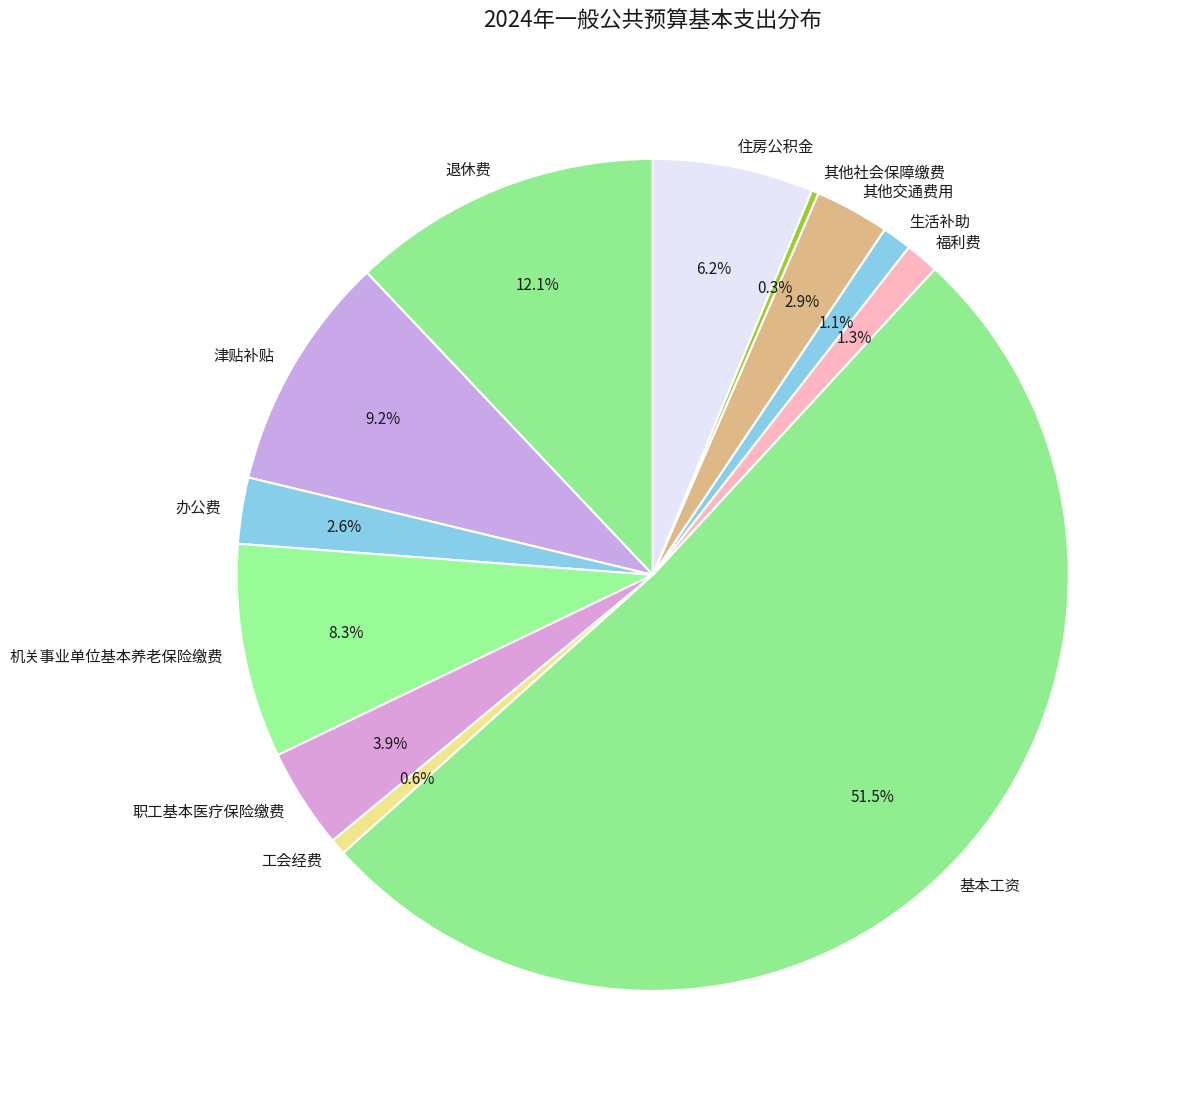

To the nearest percent, what is the difference between the largest and smallest slice percentages?

51%